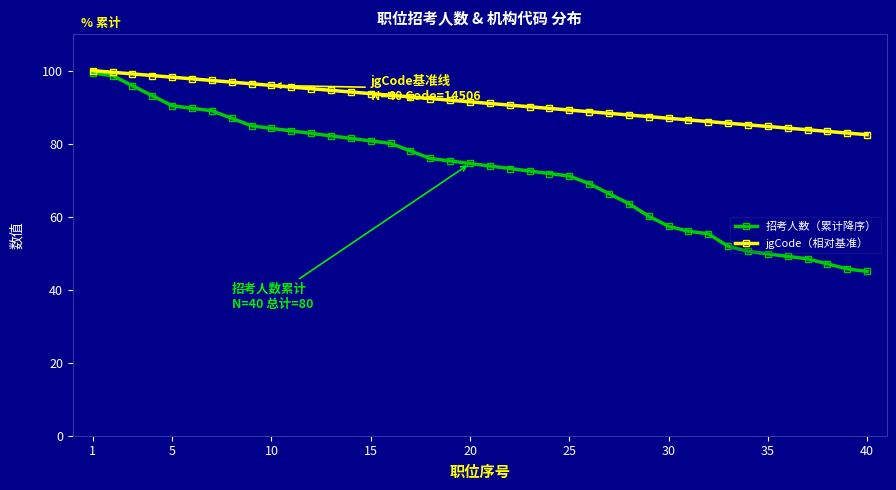

Which series has the largest total across all categories?

jgCode（相对基准）